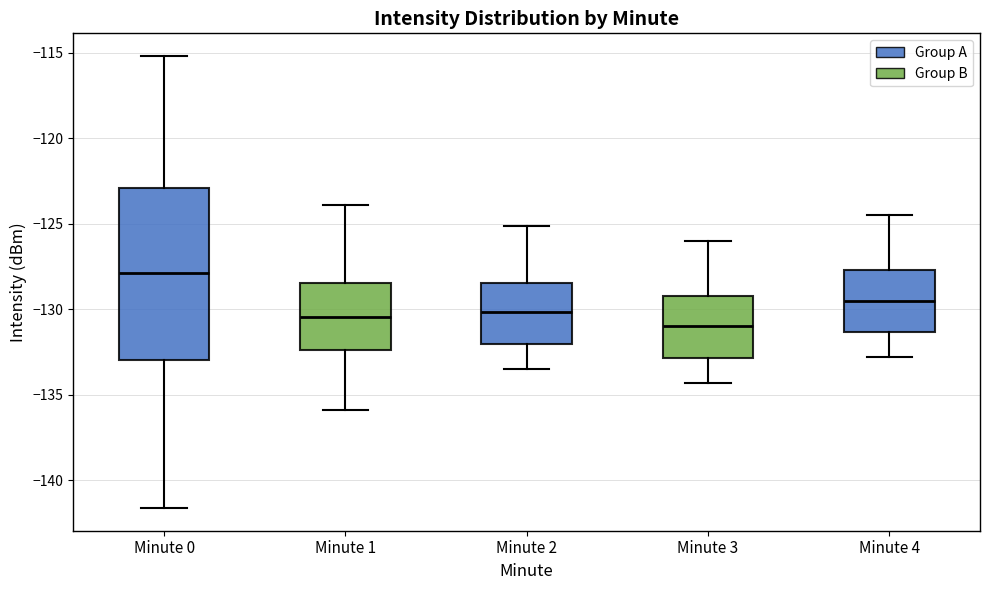

Comparing the boxes themselves (not the whiskers), which one is the tallest?

Minute 0